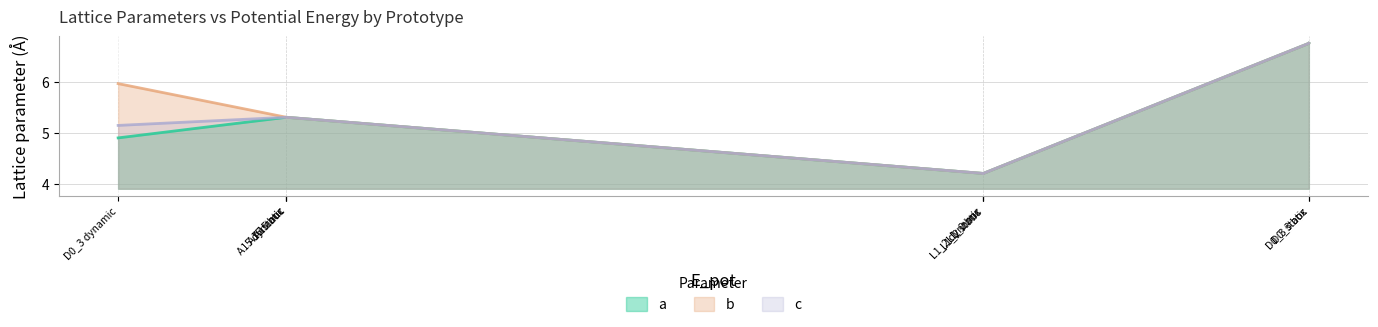

Rank the categories by c value from lowest to highest.

L1_2 box, L1_2 dynamic, L1_2 static, D0_3 dynamic, A15 dynamic, A15 box, A15 static, D0_3 static, D0_3 box